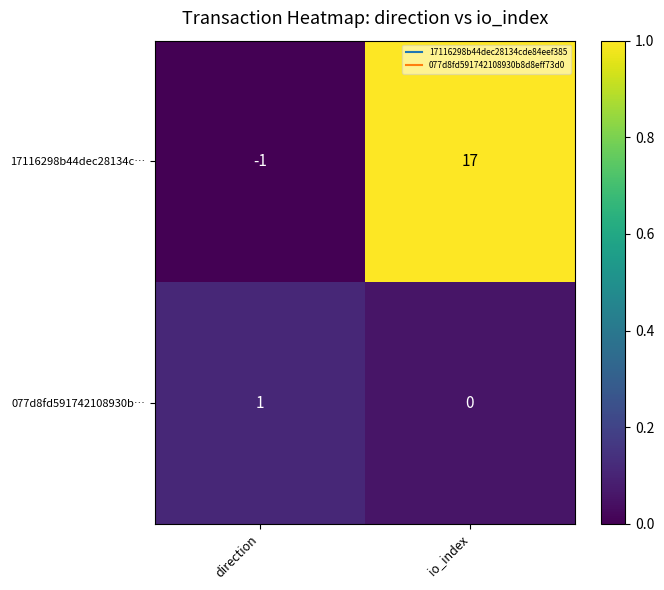

Which series has the largest range (max minus min)?

17116298b44dec28134c…